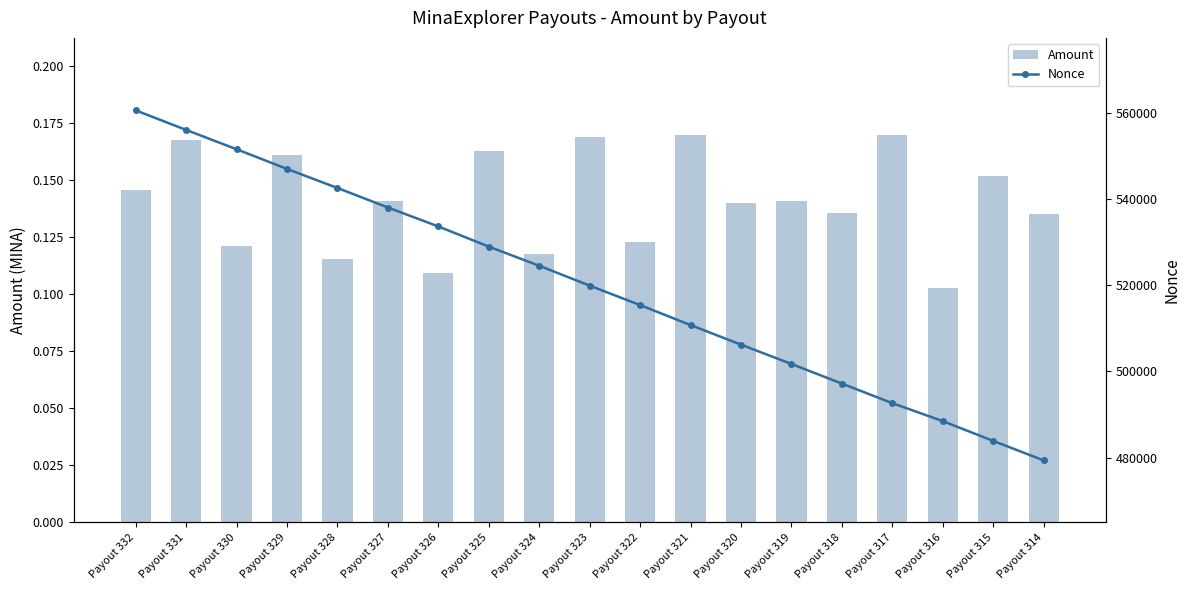

Which series has the largest range (max minus min)?

Nonce